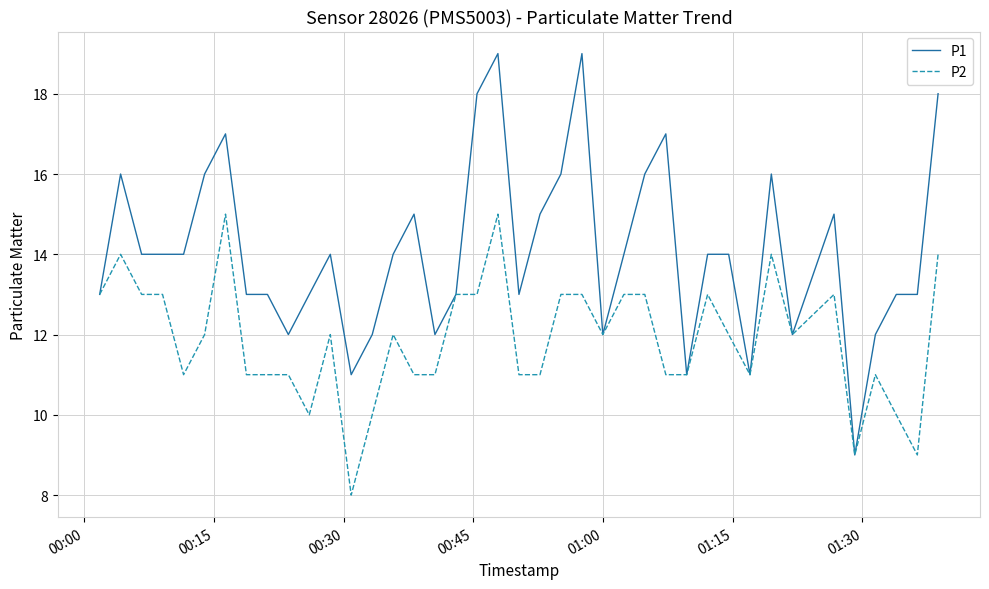

Which series has the largest total across all categories?

P1